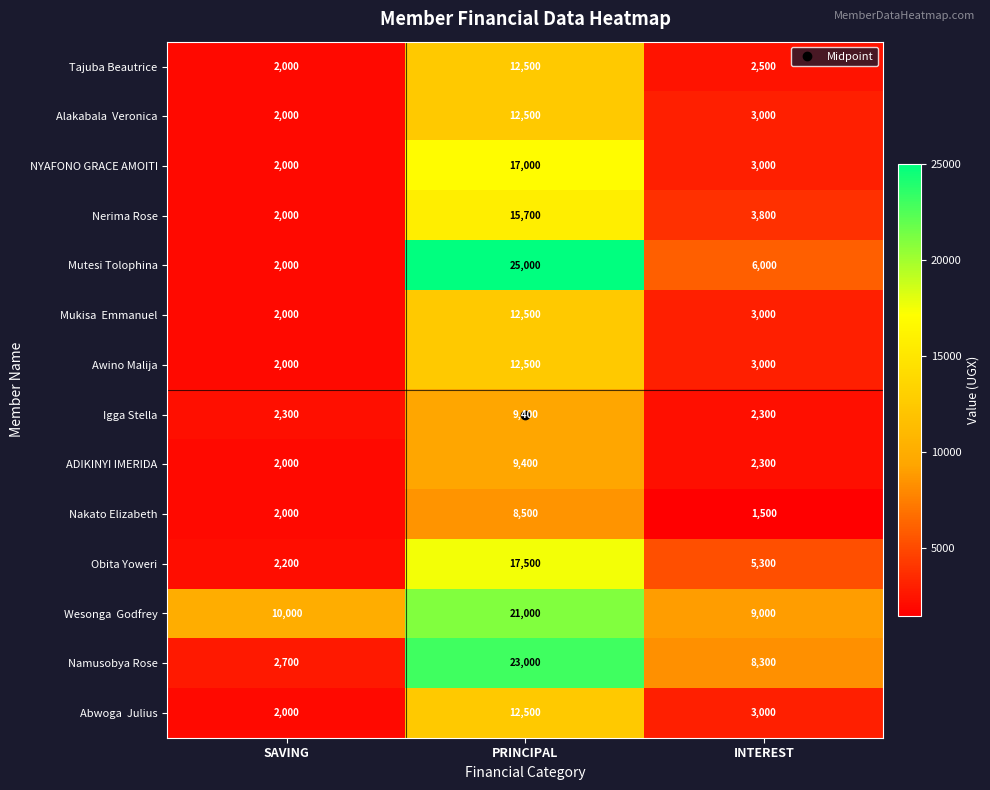

What is the total value across all series at PRINCIPAL?

209000